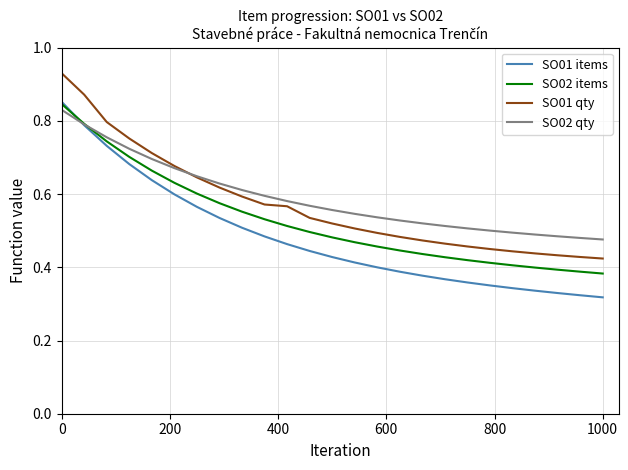

True or false: SO01 qty and SO02 items intersect in this chart.

False